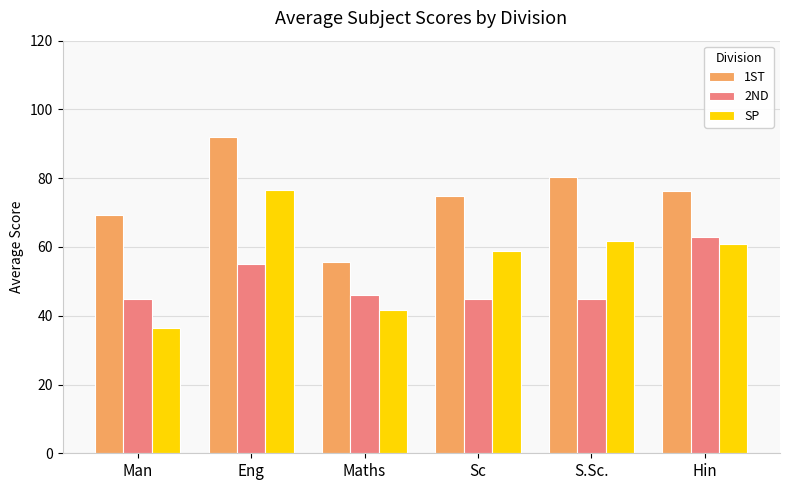

What value does the 1ST series have at Sc?

75.0